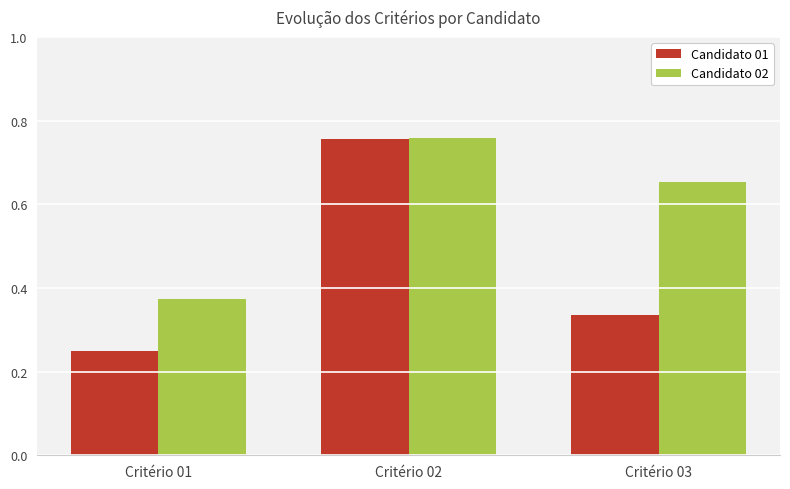

Where is Candidato 02 nearest to the value 0?

Critério 01